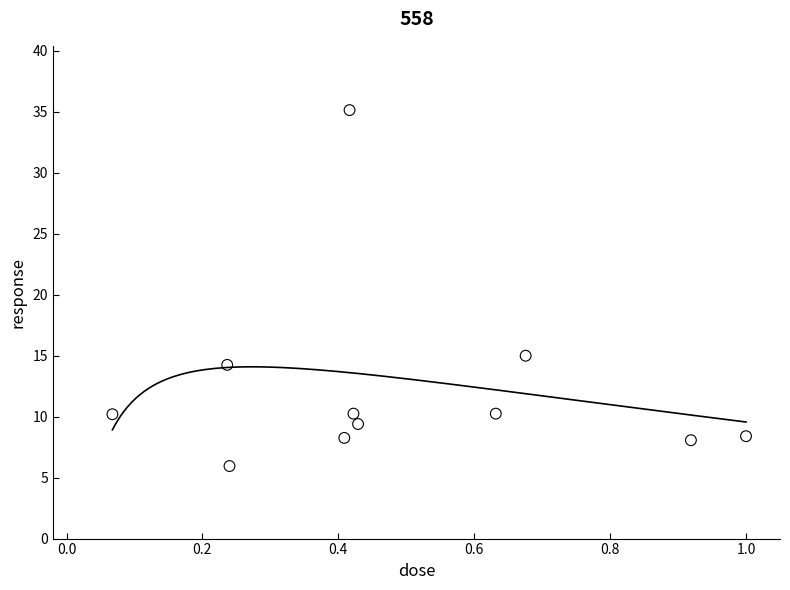

What is the range of X values (max minus min)?

0.9